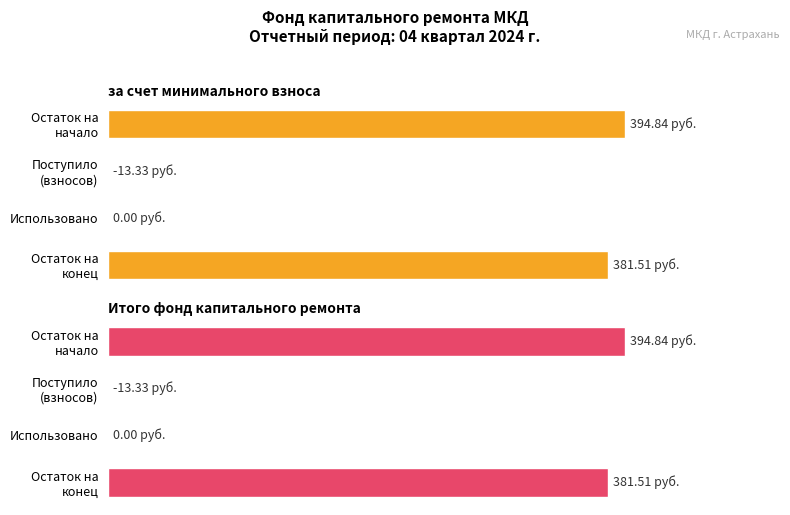

What are all the series names shown in the legend?

за счет минимального взноса, Итого фонд капитального ремонта